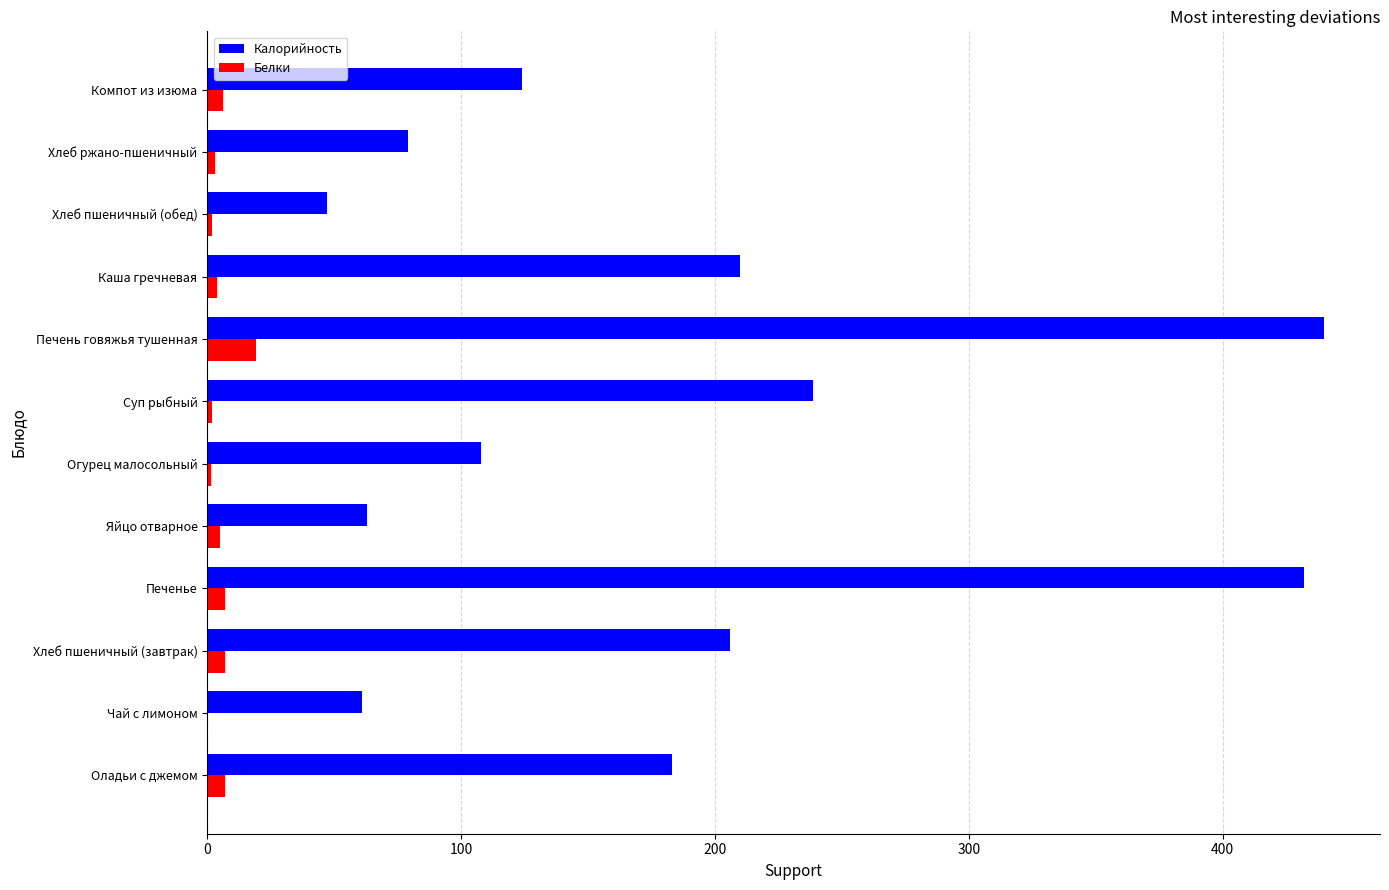

What is the maximum value shown in the chart?

440.0